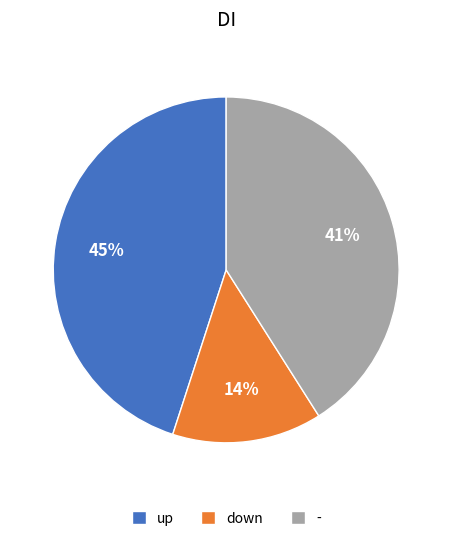

To the nearest percent, what portion does - represent?

41%